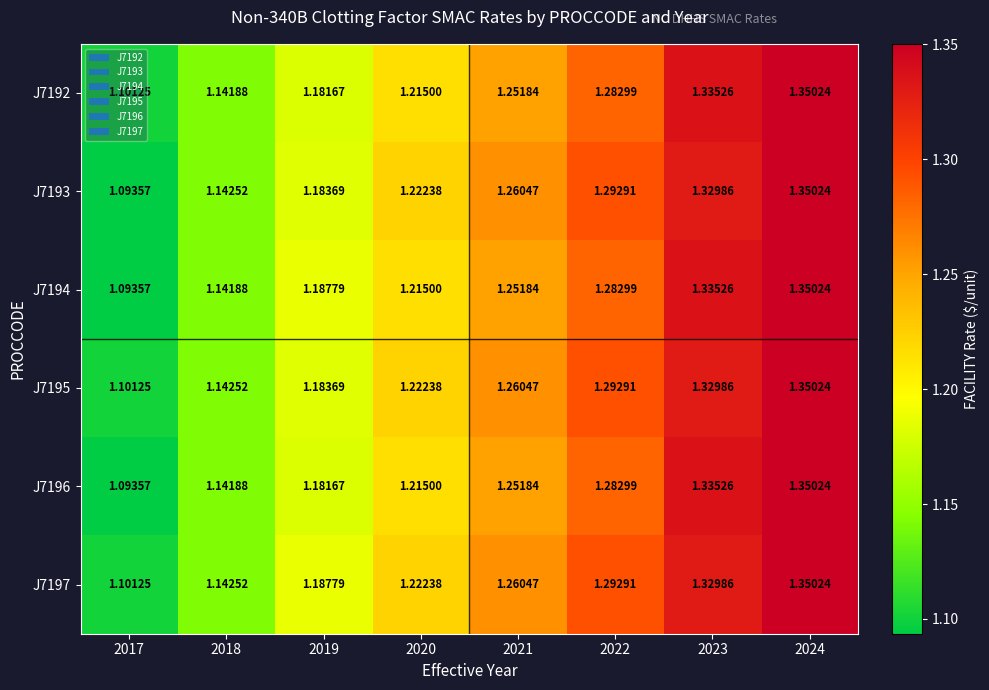

Is the value of J7195 at 2020 greater than the value of J7192 at 2021?

No